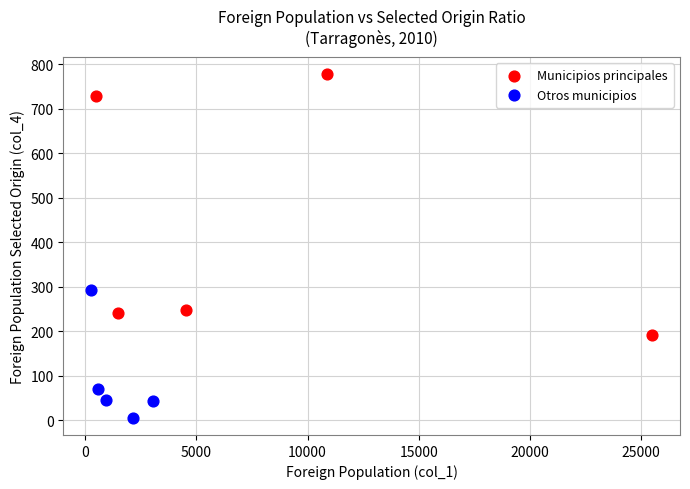

Which series reaches the minimum Y coordinate?

Otros municipios